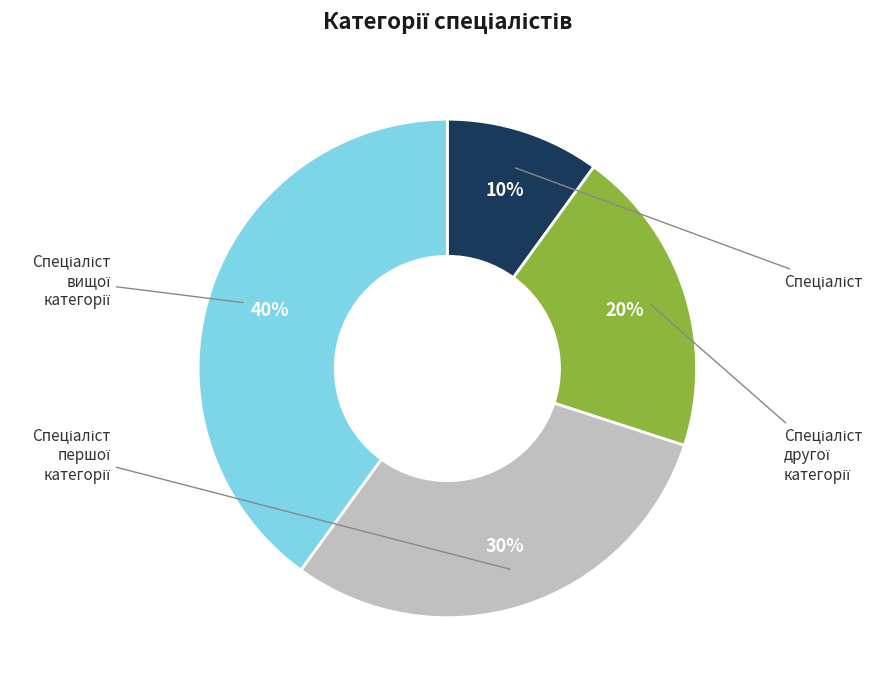

Does any single category account for the majority?

No